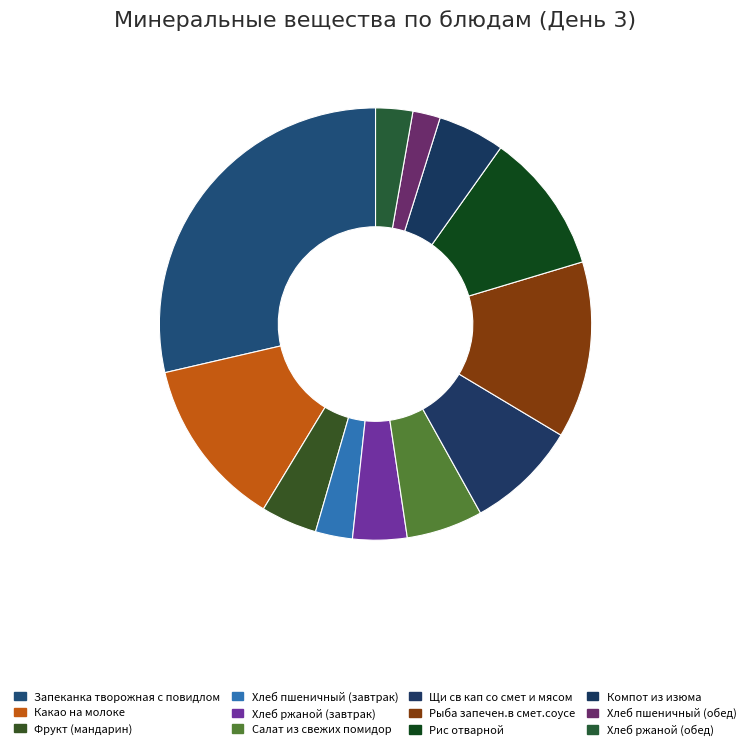

To the nearest percent, what percentage of the pie is Фрукт (мандарин)?

4%